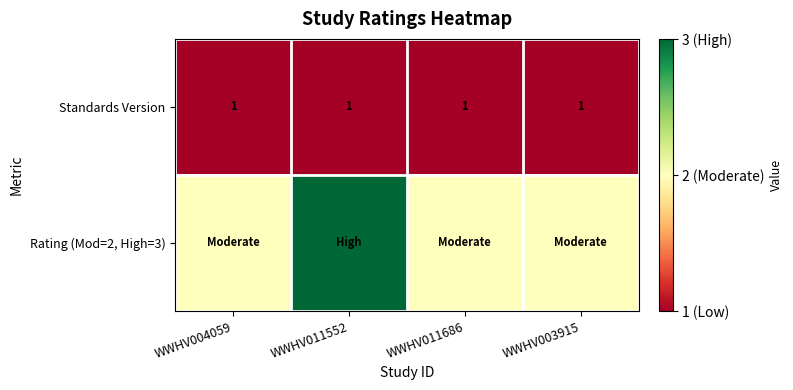

At which category is the sum across all series the highest?

WWHV011552